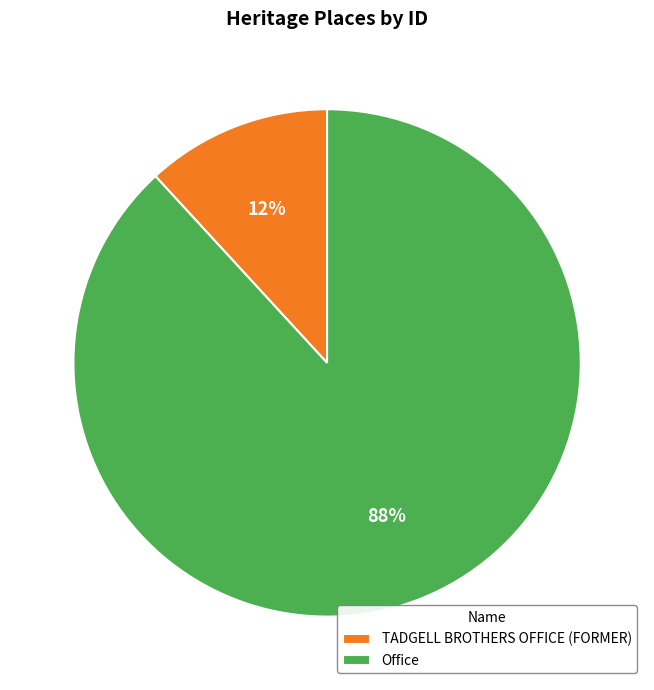

To the nearest percent, what is the average slice percentage?

50%